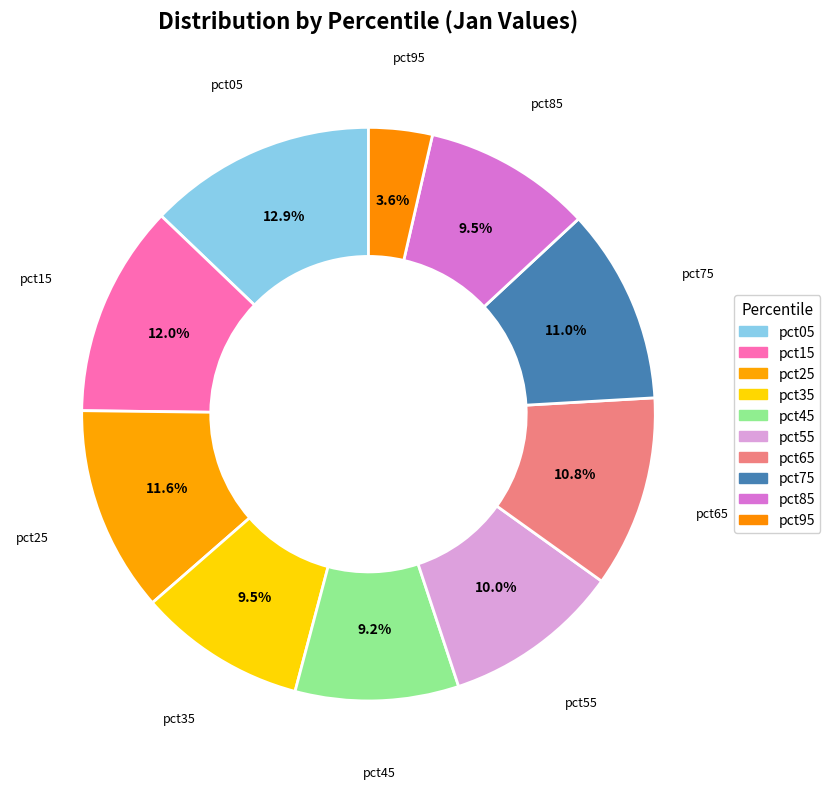

How many segments does this pie chart have?

10